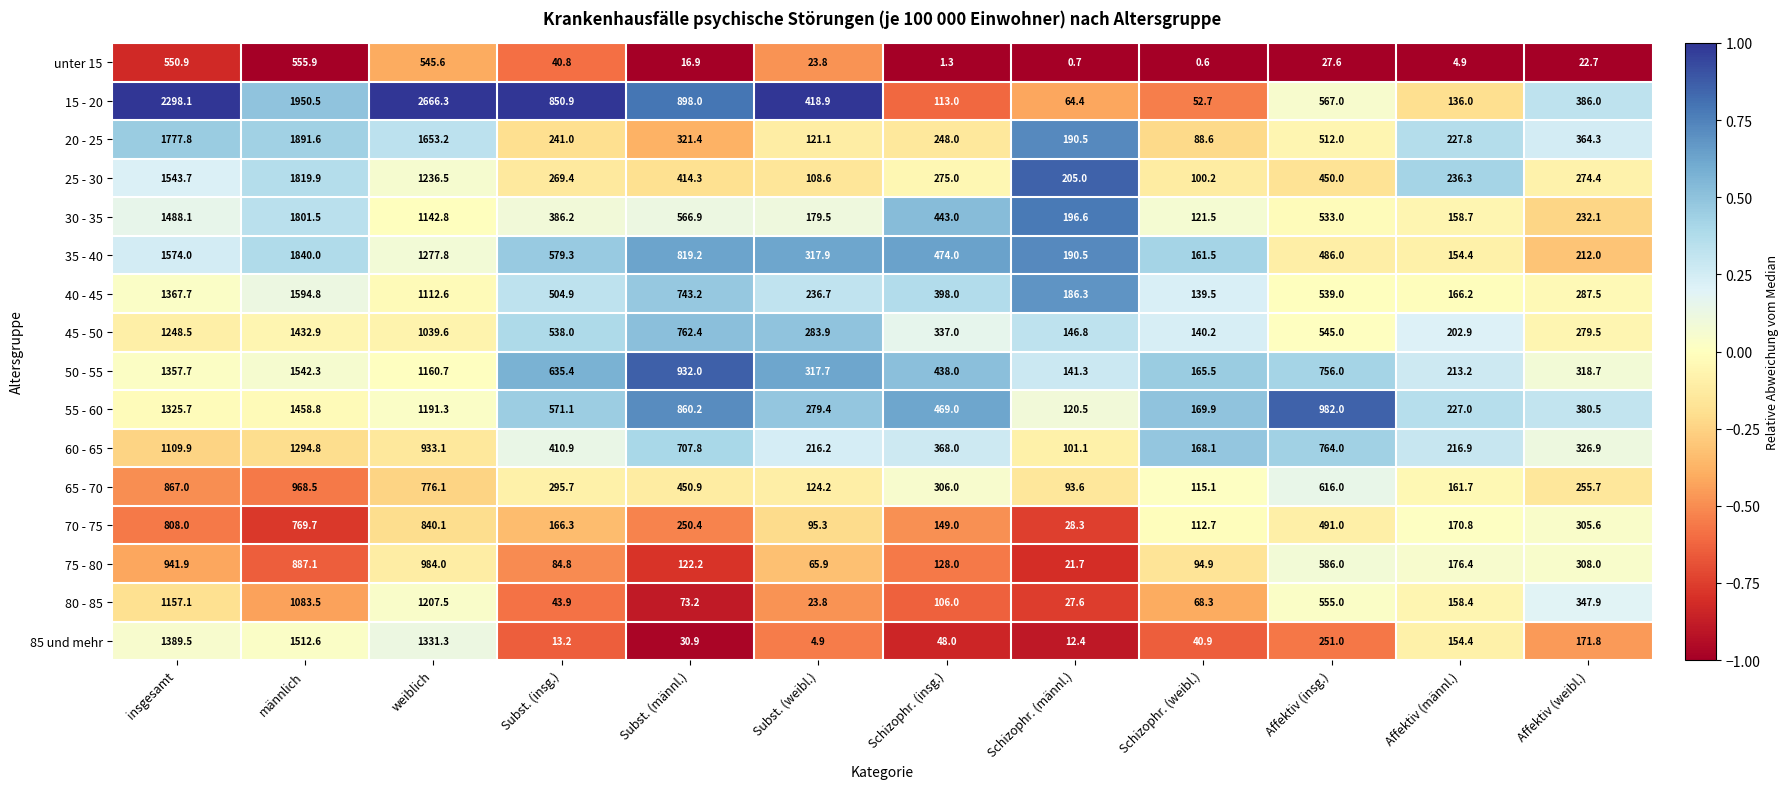

Between Subst. (männl.) and Schizophr. (insg.), which series saw the biggest shift?

15 - 20